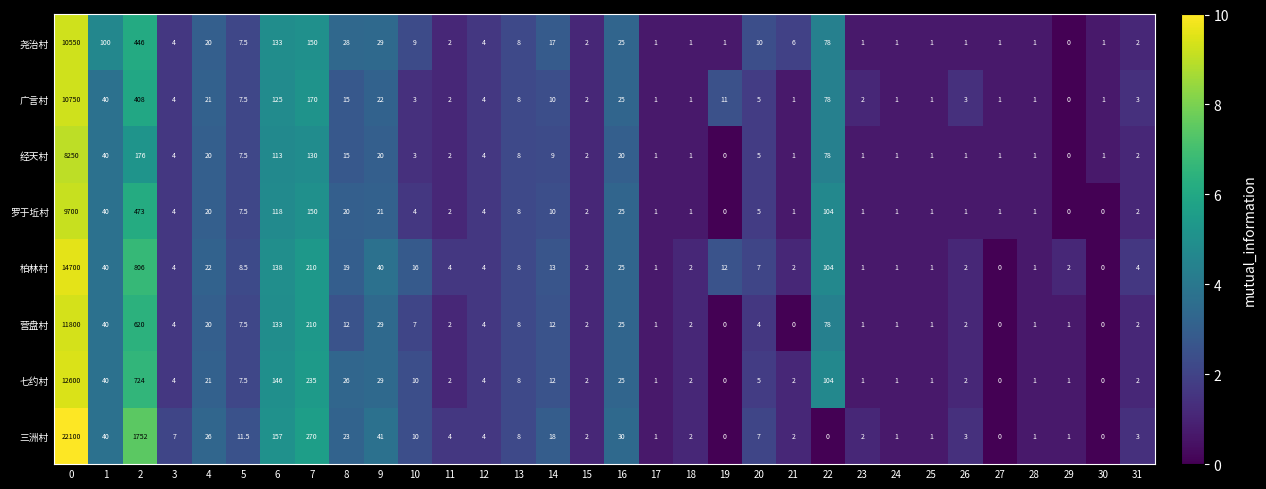

How many data points does each series have?

32